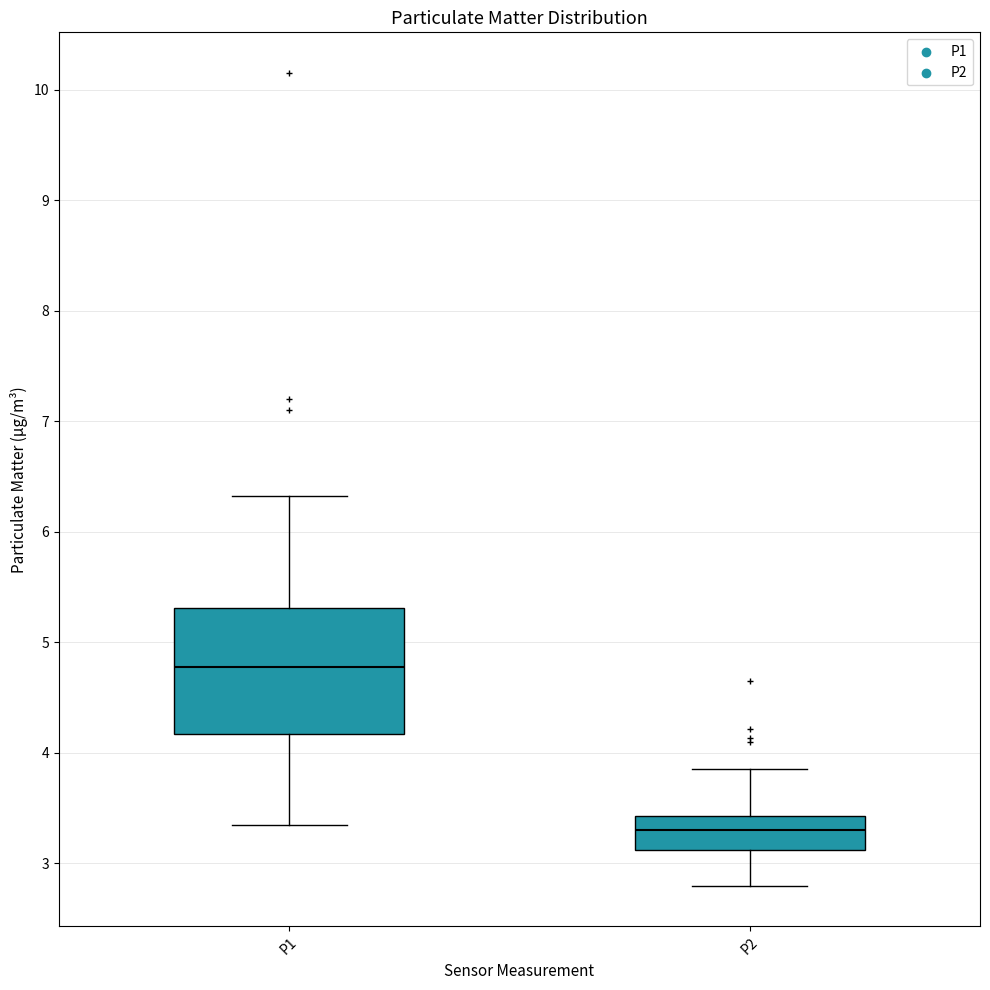

Reading left to right, read every box against the y-axis: the position of its median line, the range the box covers, and the ends of its whiskers. The values are not printed on the chart, so give them approximately, as read against the axis.

P1: median 4.8, box 4.2 to 5.3, whiskers 3.4 to 6.3
P2: median 3.3, box 3.1 to 3.4, whiskers 2.8 to 3.9